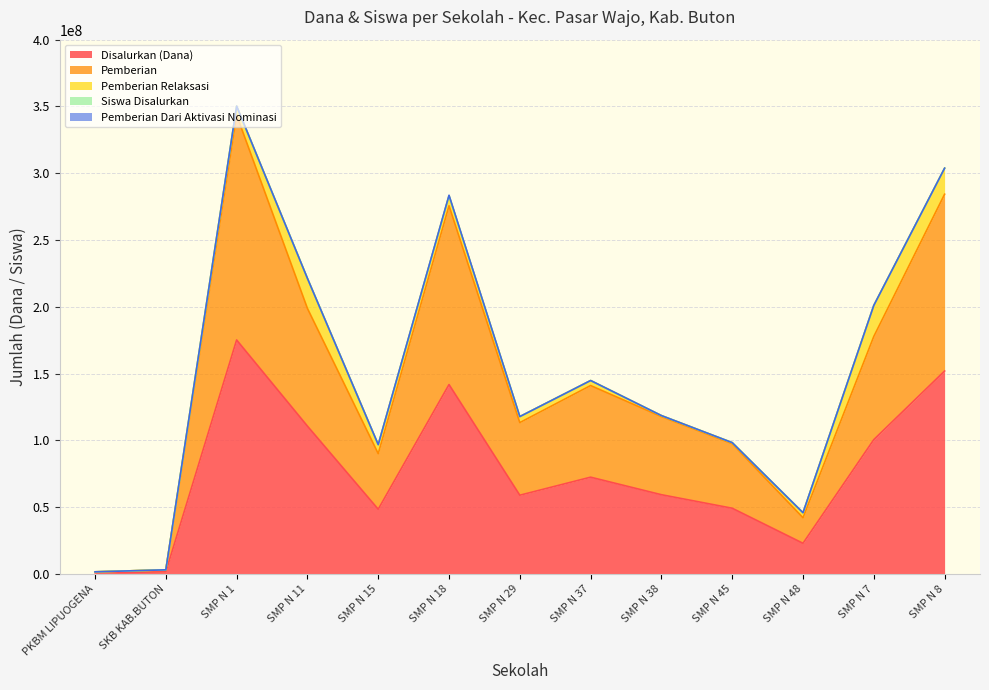

Rank the categories by Siswa Disalurkan value from highest to lowest.

SMP N 1, SMP N 8, SMP N 18, SMP N 11, SMP N 7, SMP N 37, SMP N 38, SMP N 29, SMP N 45, SMP N 15, SMP N 48, SKB KAB.BUTON, PKBM LIPUOGENA